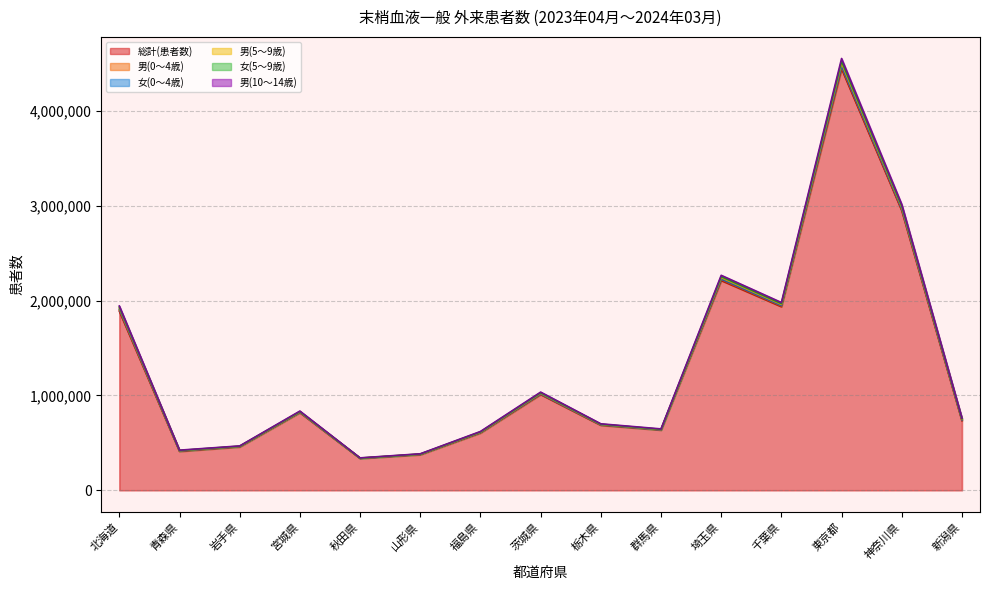

At which label does 男(10～14歳) first exceed 749636?

北海道